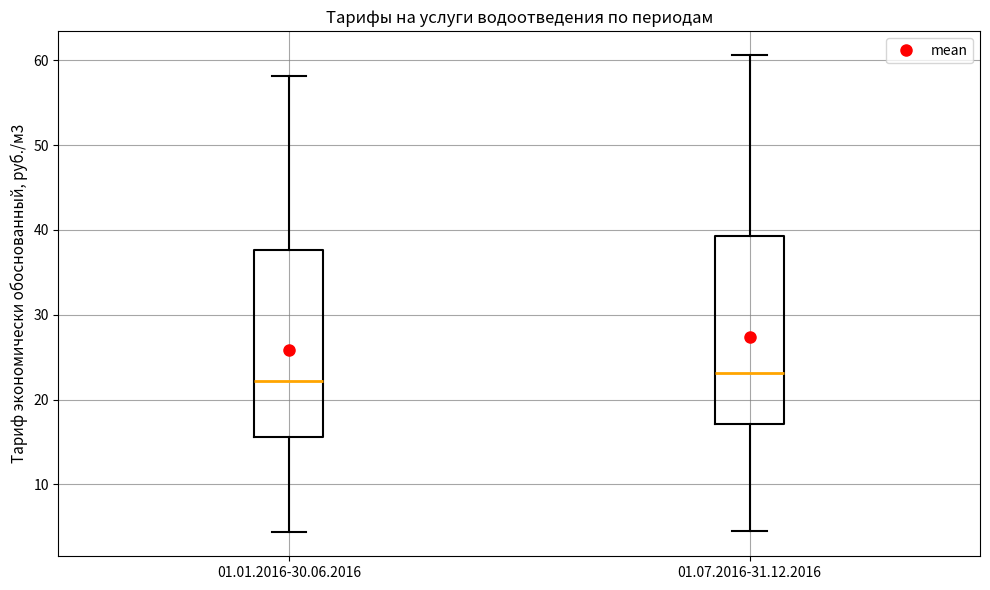

Reading left to right, transcribe this box plot: for each box, give where its median line is, the range the box spans, and where its two whiskers end, as read against the y-axis. The values are not printed on the chart, so give them approximately, as read against the axis.

01.01.2016-30.06.2016: median 22, box 16 to 38, whiskers 4 to 58
01.07.2016-31.12.2016: median 23, box 17 to 39, whiskers 5 to 61